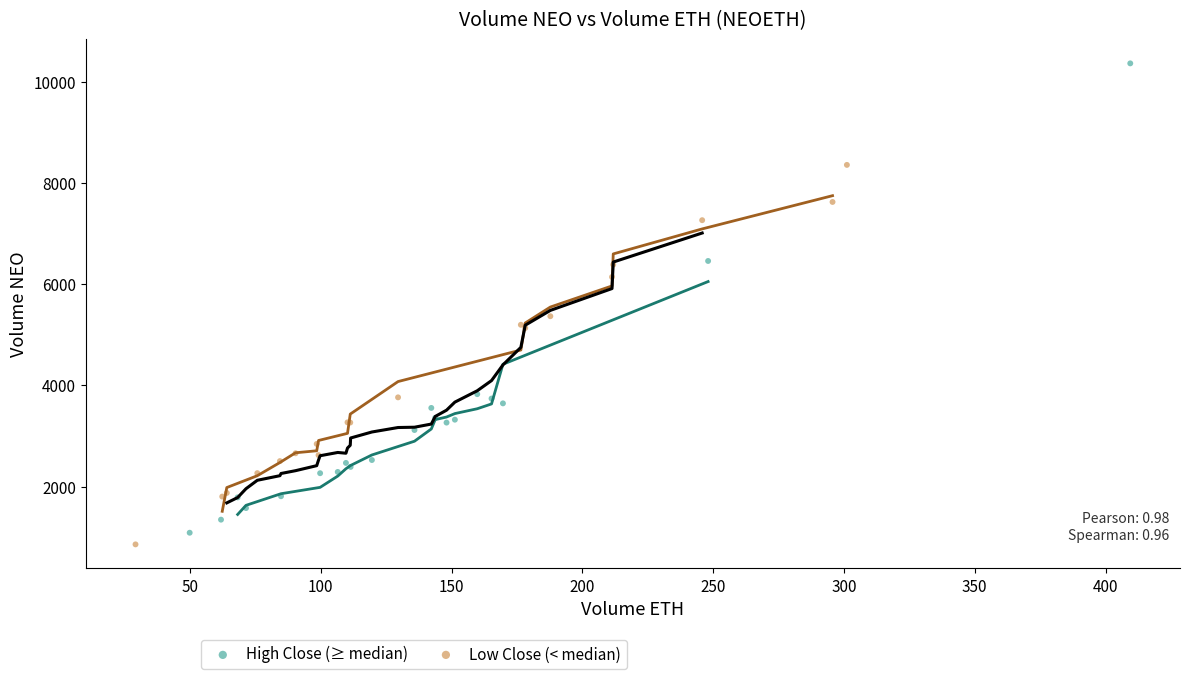

Which series has the largest Y range (max minus min)?

High Close (≥ median)